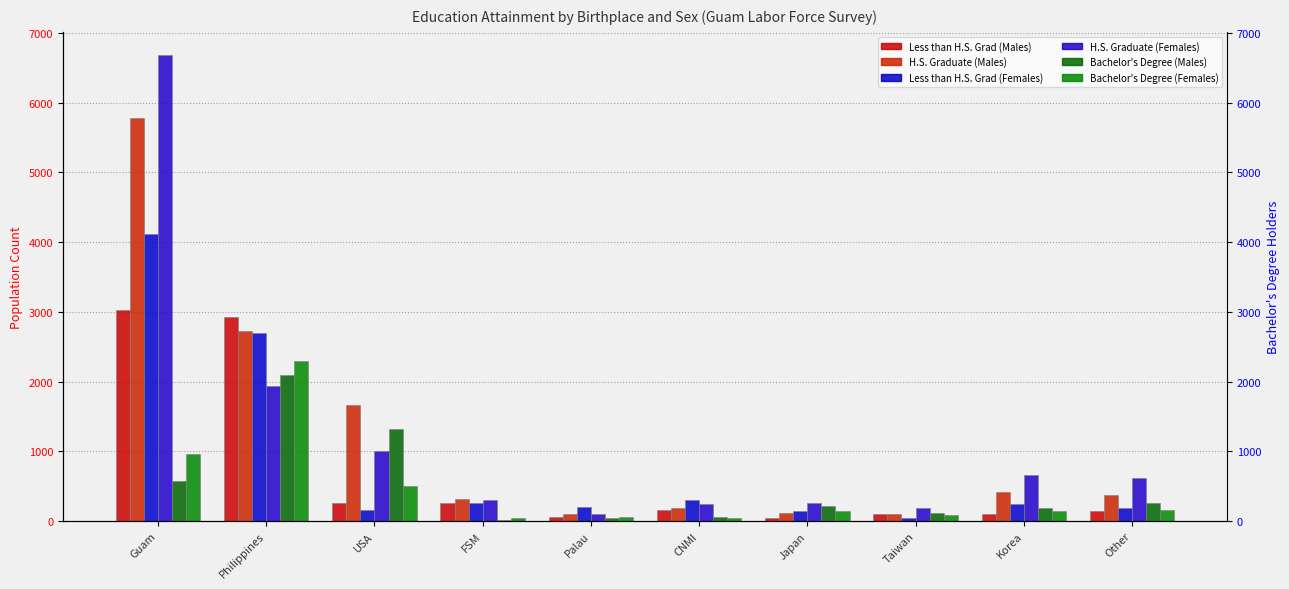

How many bars are there in each group?

6